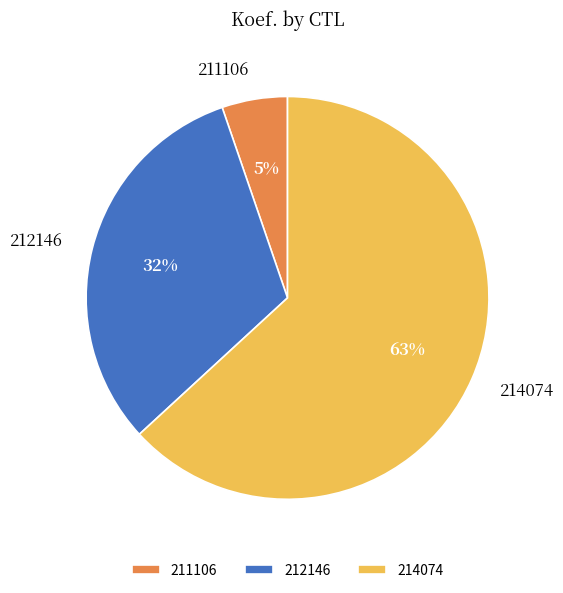

Which category has the biggest portion of the pie?

214074